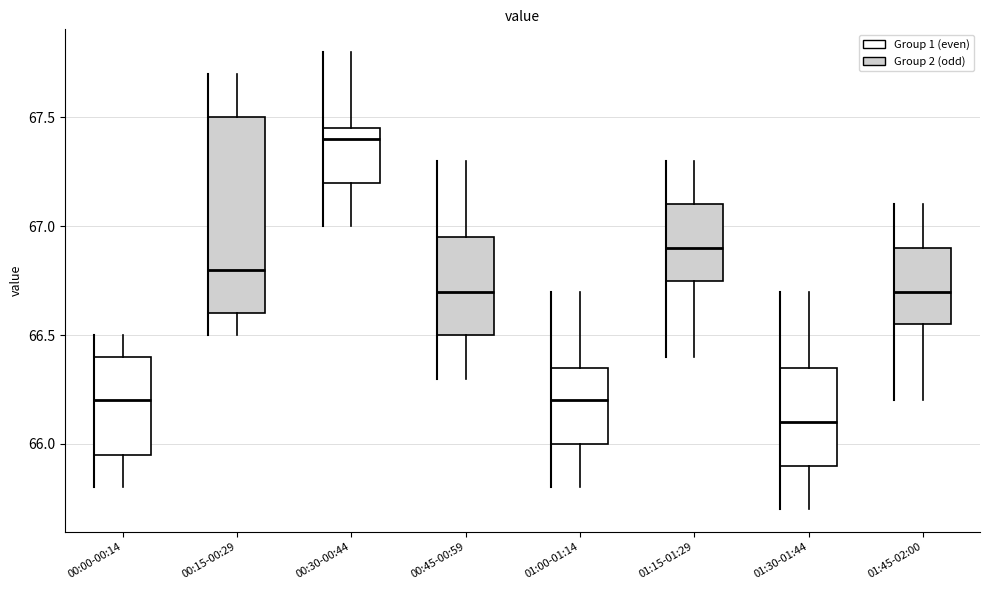

Where does the upper whisker of the box for 01:30-01:44 end on the y-axis? The values are not printed on the chart, so give them approximately, as read against the axis.

66.70